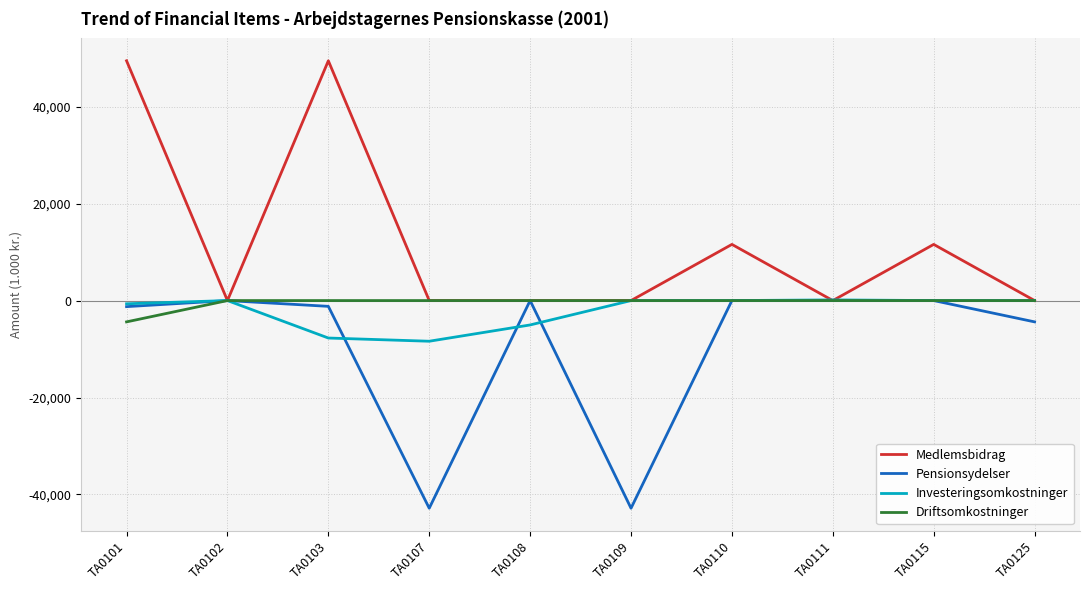

The value of Investeringsomkostninger at TA0110 is 0. True or false?

True